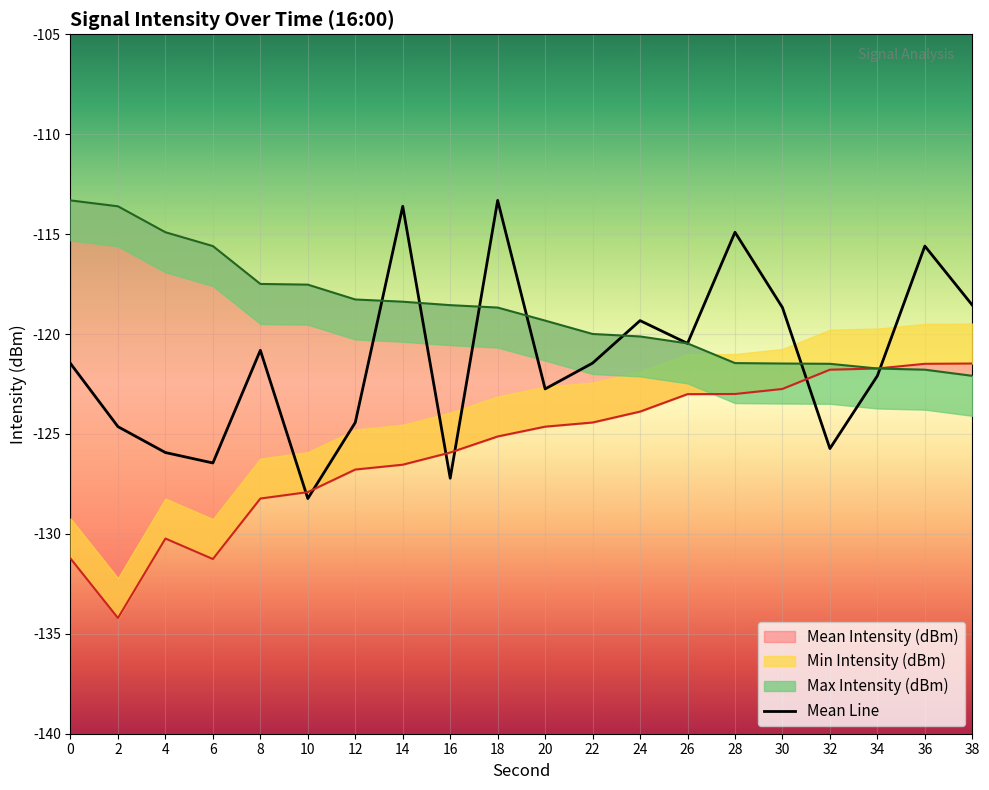

What is the lowest value of the Mean Line series?

-128.2